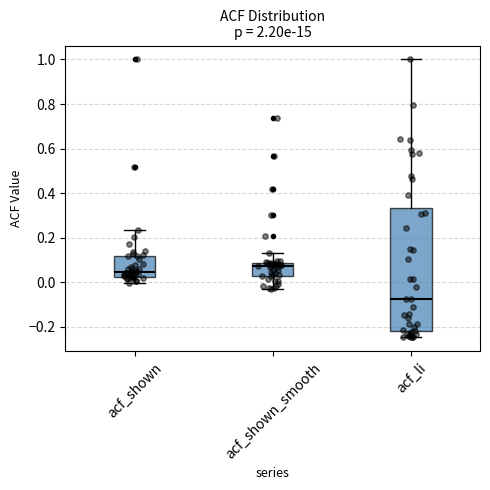

Reading left to right, transcribe this box plot: for each box, give where its median line is, the range the box spans, and where its two whiskers end, as read against the y-axis. The values are not printed on the chart, so give them approximately, as read against the axis.

acf_shown: median 0.04, box 0.02 to 0.12, whiskers 0.00 to 0.24
acf_shown_smooth: median 0.08 (just below the box's upper edge), box 0.02 to 0.08, whiskers -0.02 to 0.14
acf_li: median -0.08, box -0.22 to 0.34, whiskers -0.24 to 1.00